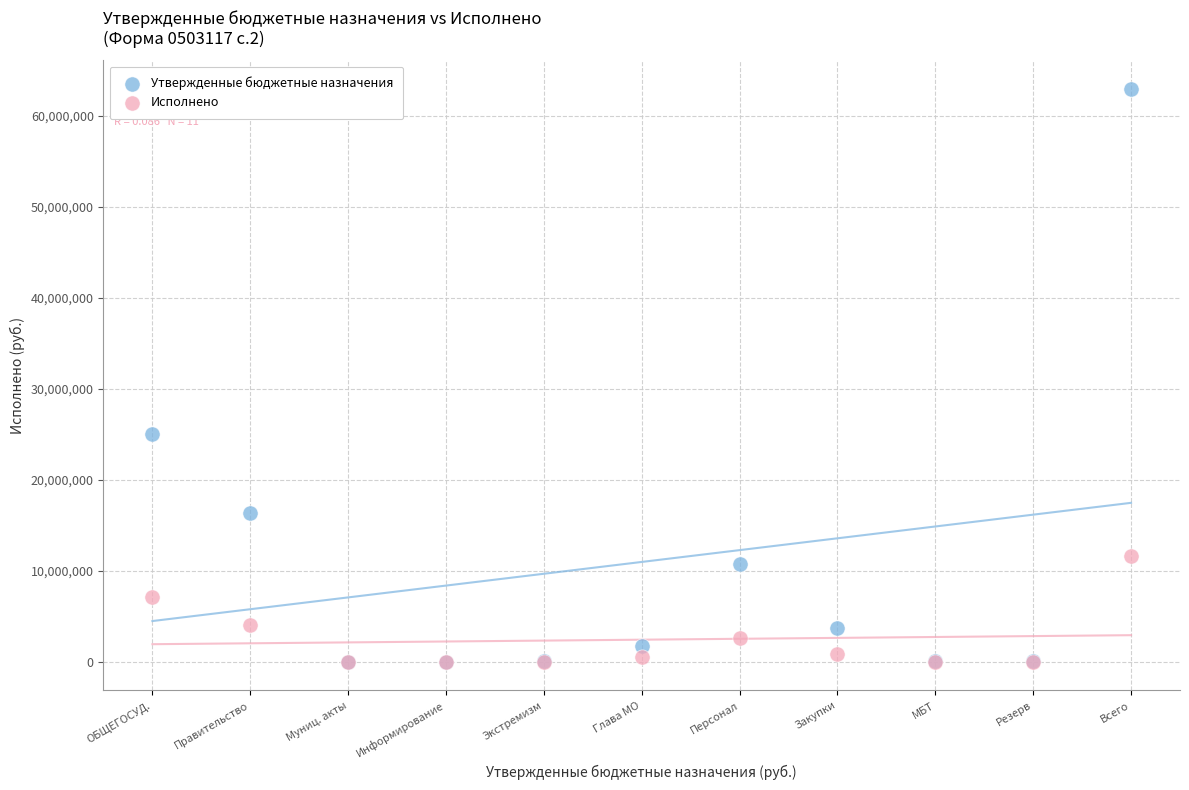

Which series has the widest spread of Y values?

Утвержденные бюджетные назначения